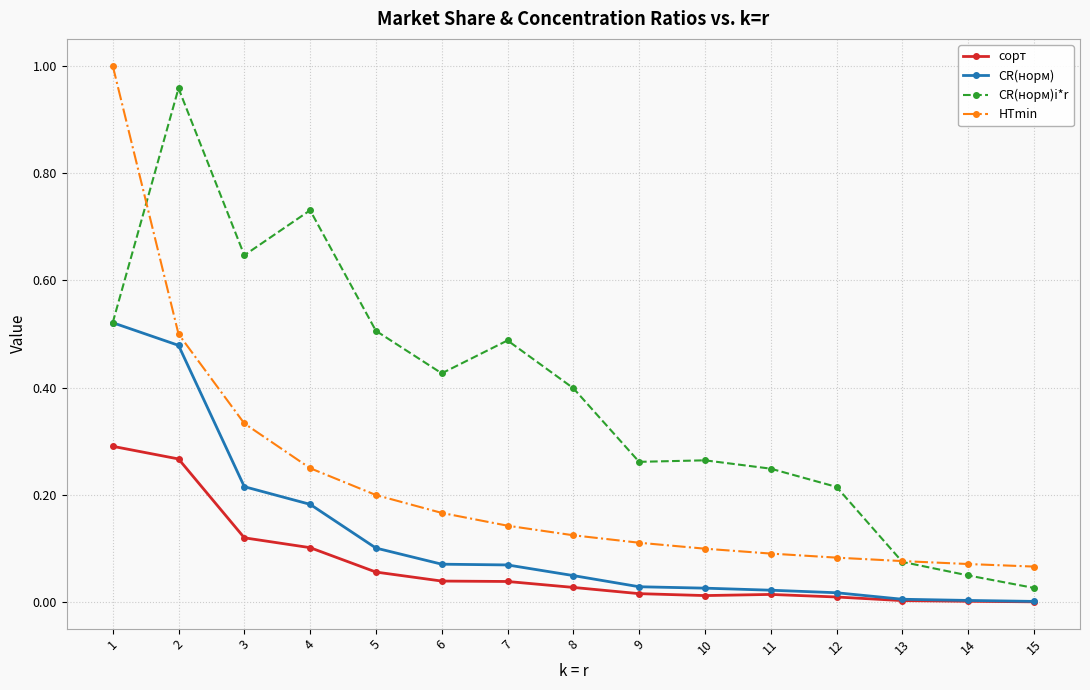

Does the chart have visible grid lines?

Yes